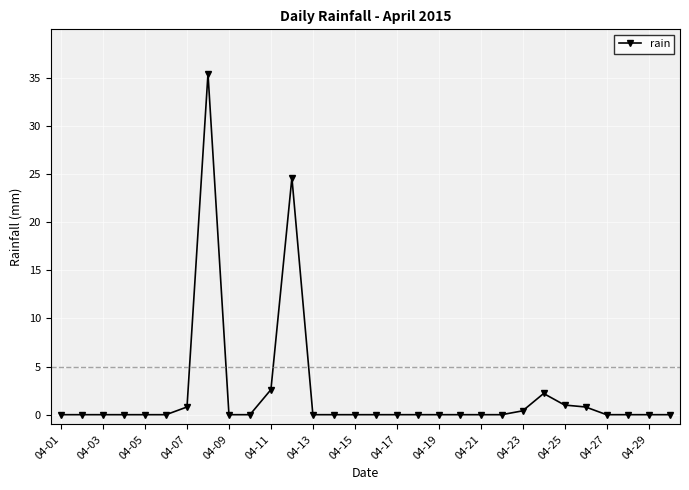

What is the average value?

2.3